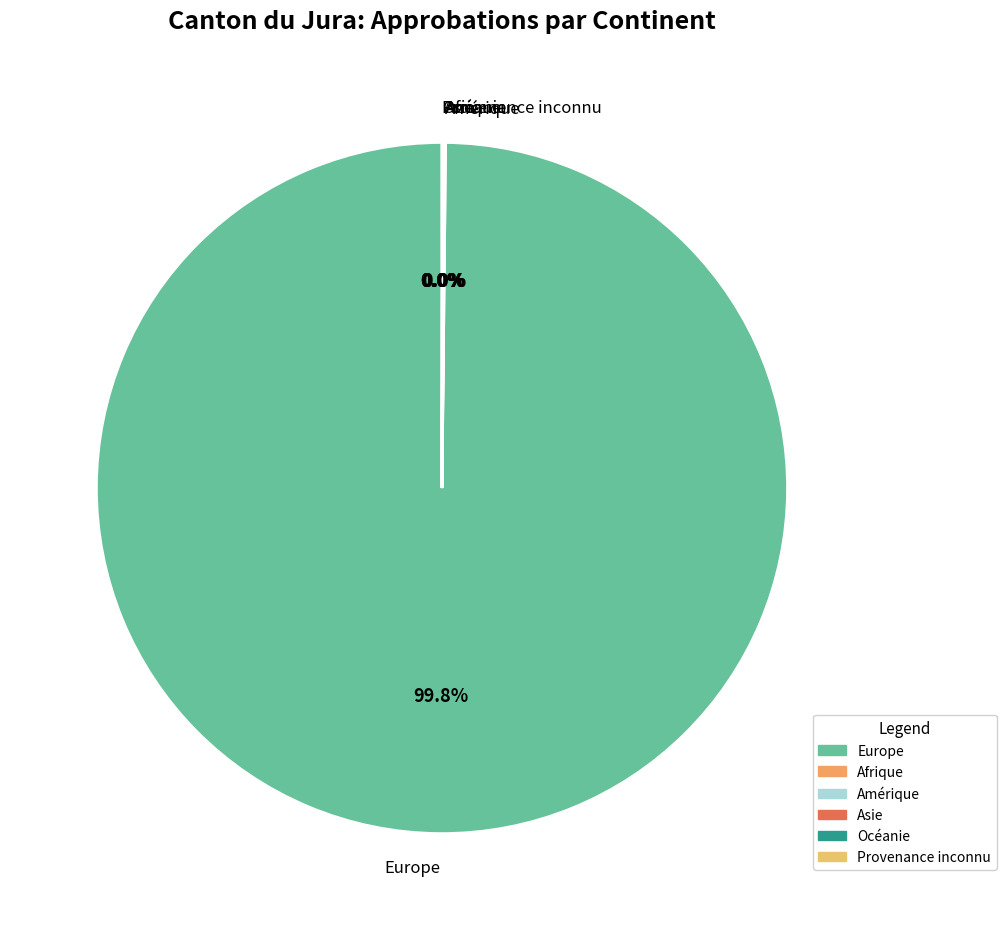

Is there any slice that represents more than half of the pie?

Yes